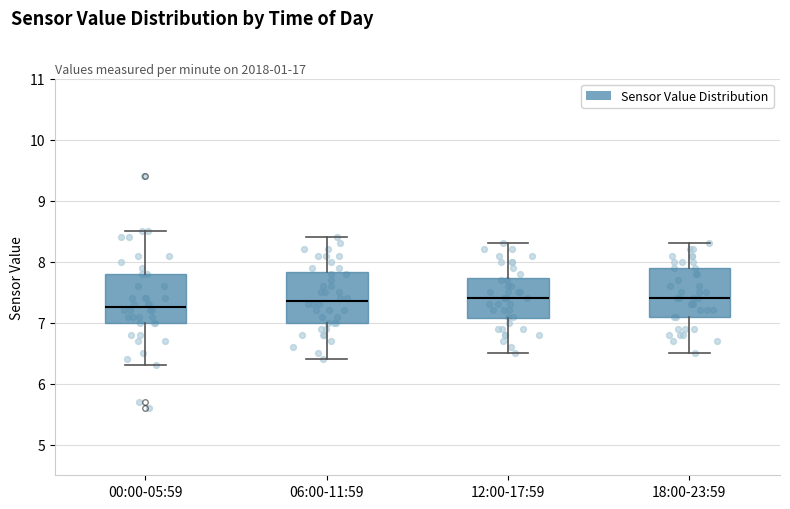

Where does the median line of the box for 18:00-23:59 sit on the y-axis? The values are not printed on the chart, so give them approximately, as read against the axis.

7.4